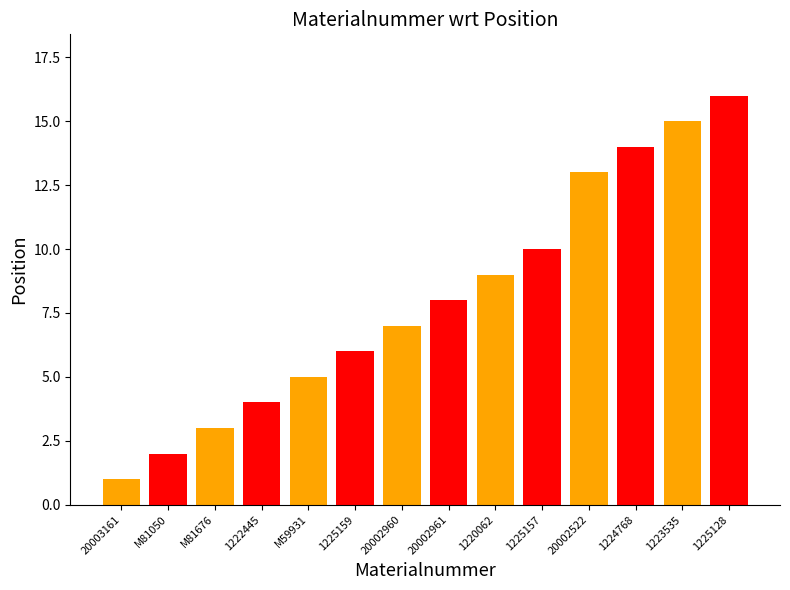

How many data points are less than 8?

7